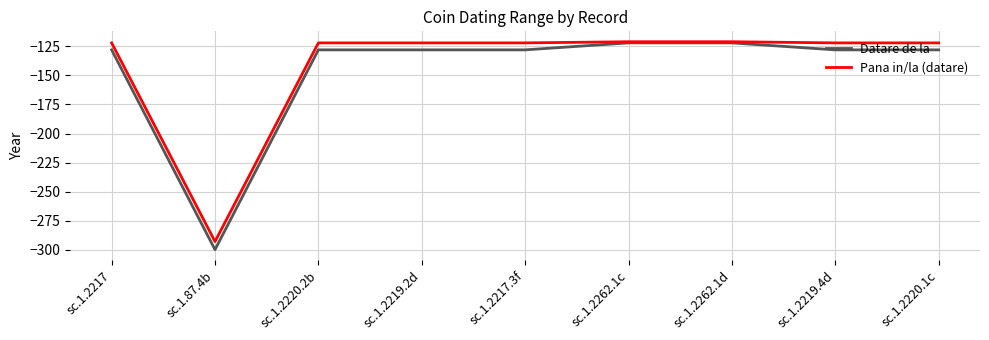

Is the value of Datare de la at sc.1.2262.1c greater than the value of Pana in/la (datare) at sc.1.87.4b?

Yes